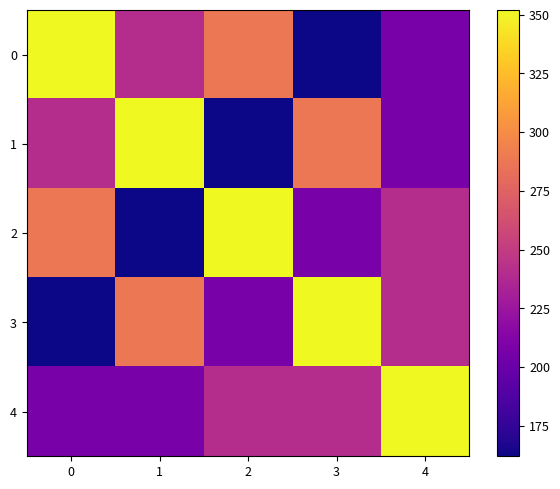

Reading left to right, list all the values displayed in this chart.

0: 0=352	1=240	2=288	3=162	4=208
1: 0=240	1=352	2=162	3=288	4=208
2: 0=288	1=162	2=352	3=208	4=240
3: 0=162	1=288	2=208	3=352	4=240
4: 0=208	1=208	2=240	3=240	4=352